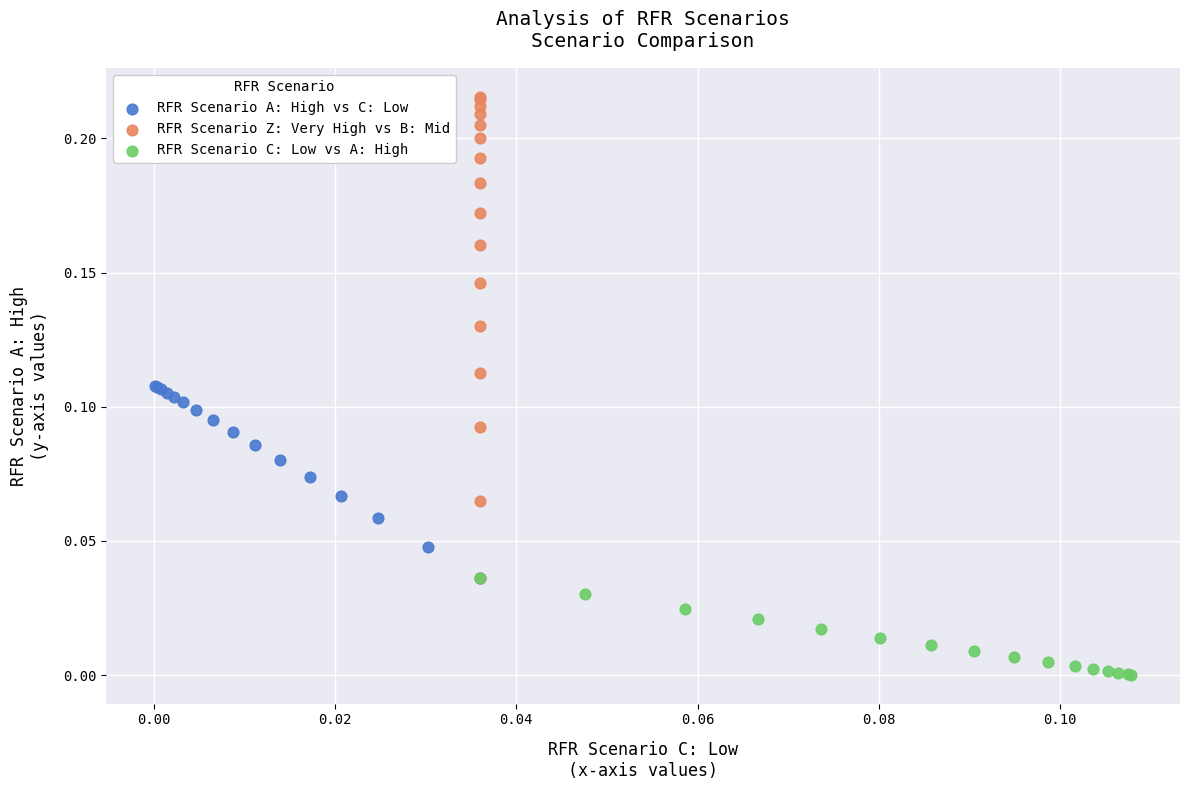

Which series has the widest spread of Y values?

RFR Scenario Z: Very High vs B: Mid